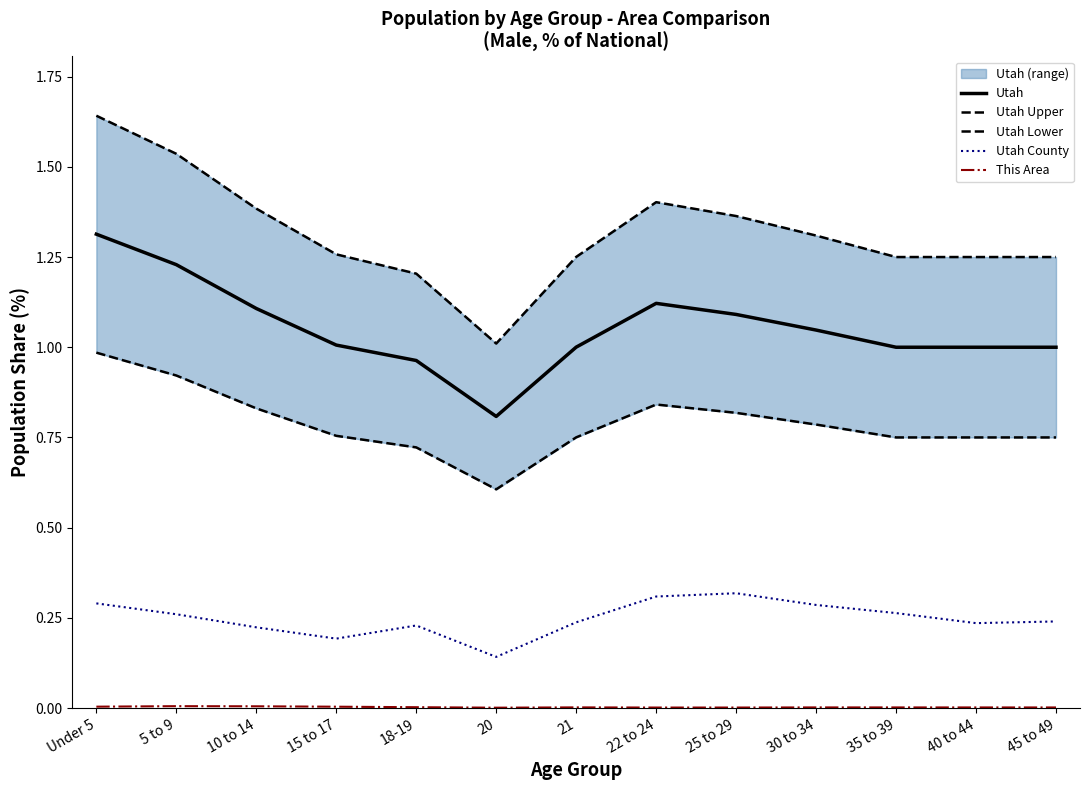

Rank the categories by Utah Lower value from lowest to highest.

20, 18-19, 35 to 39, 40 to 44, 45 to 49, 21, 15 to 17, 30 to 34, 25 to 29, 10 to 14, 22 to 24, 5 to 9, Under 5